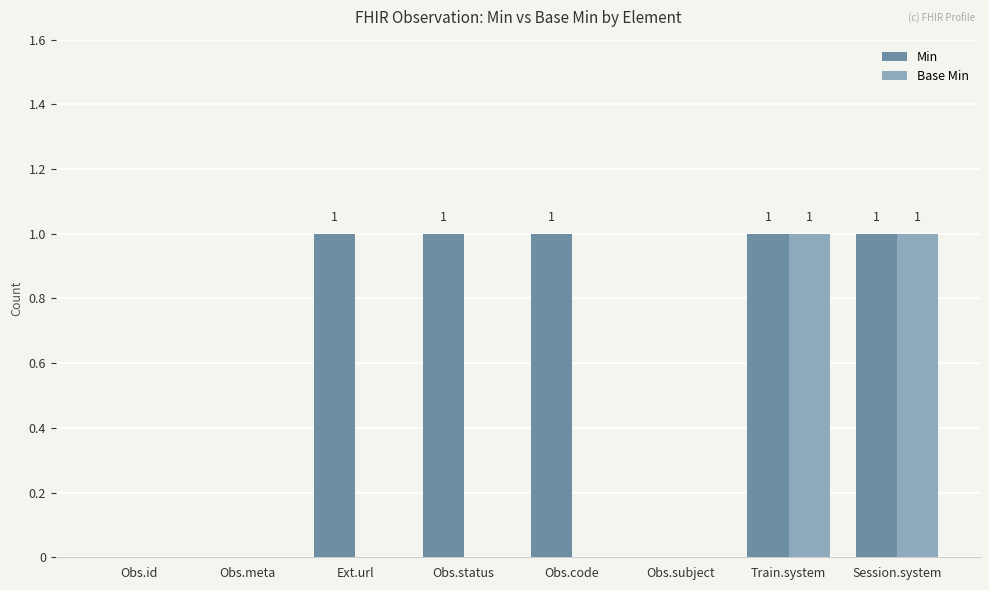

Which series changed the most between Ext.url and Train.system?

Base Min